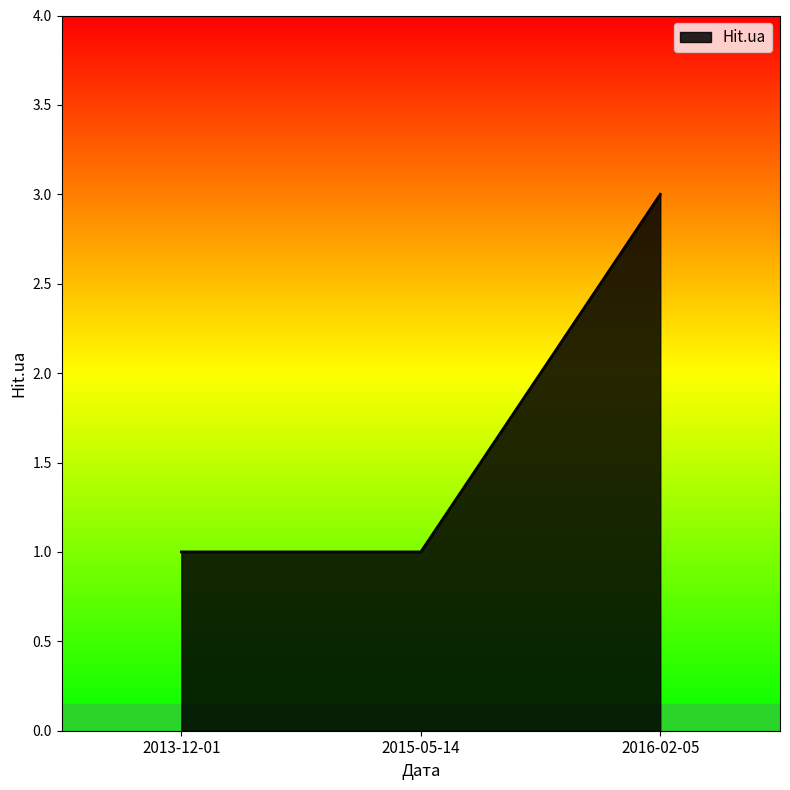

How many series are shown in this chart?

1